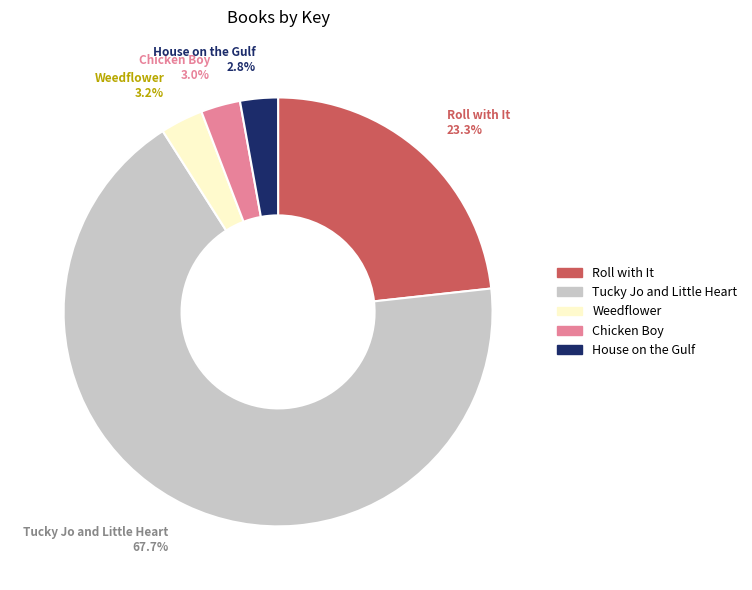

The Tucky Jo and Little Heart slice represents 57% of the pie. True or false?

False